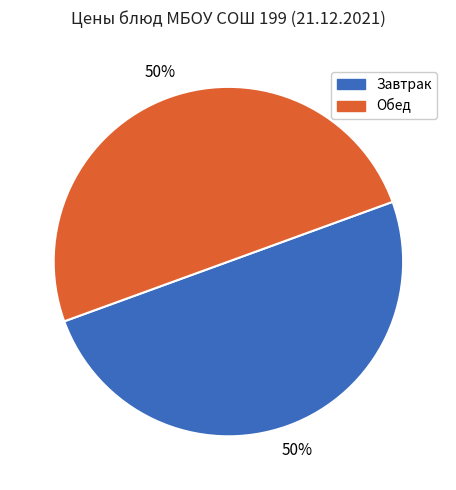

How many segments does this pie chart have?

2